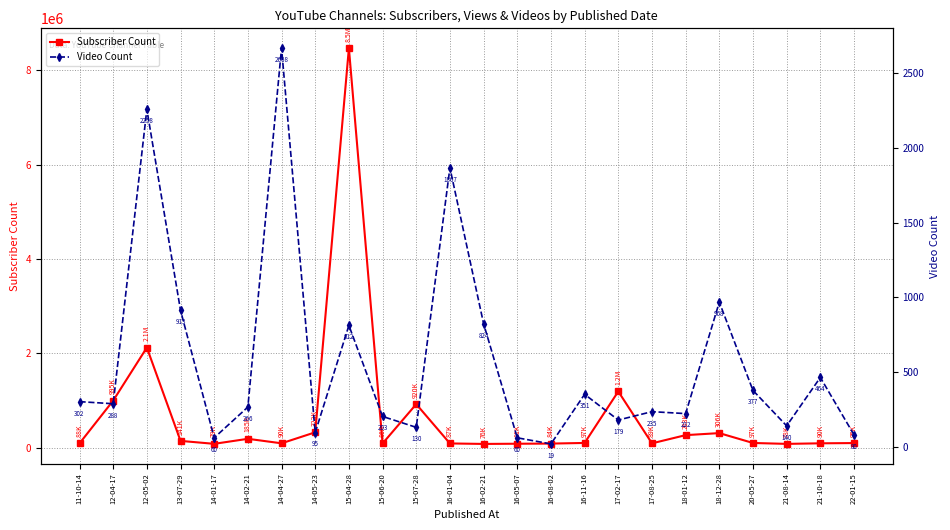

Where is Video Count nearest to the value 1343?

18-12-28